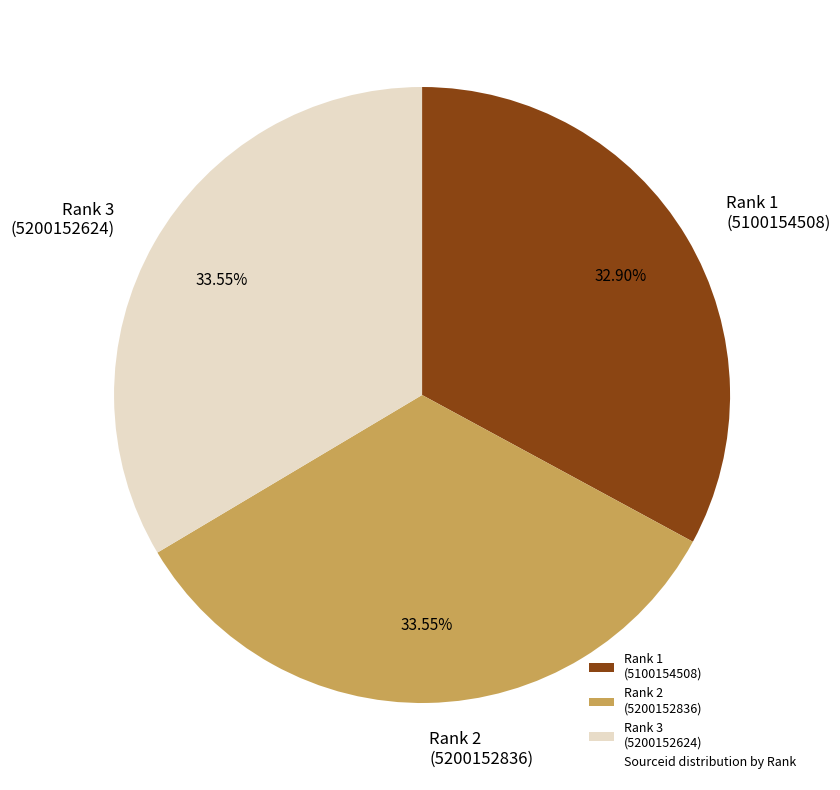

Is there any slice that represents more than half of the pie?

No